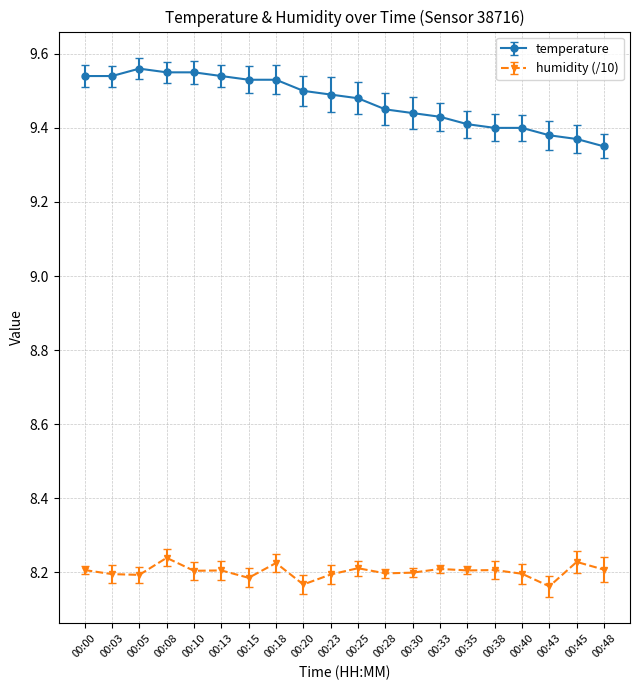

What is the difference between the highest and lowest values at 00:03?

1.3